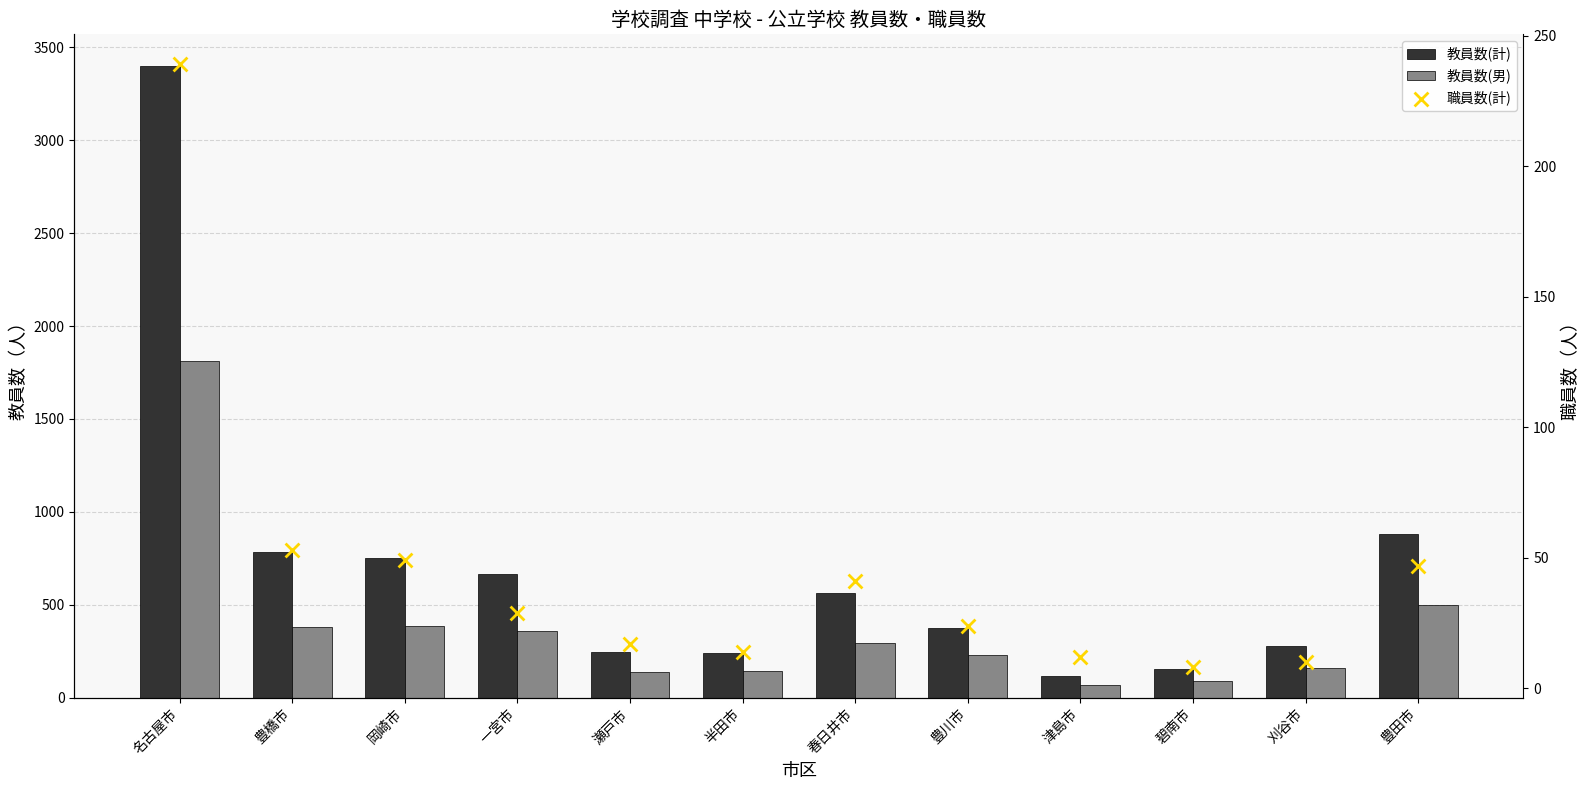

What are all the series names shown in the legend?

教員数(計), 教員数(男), 職員数(計)